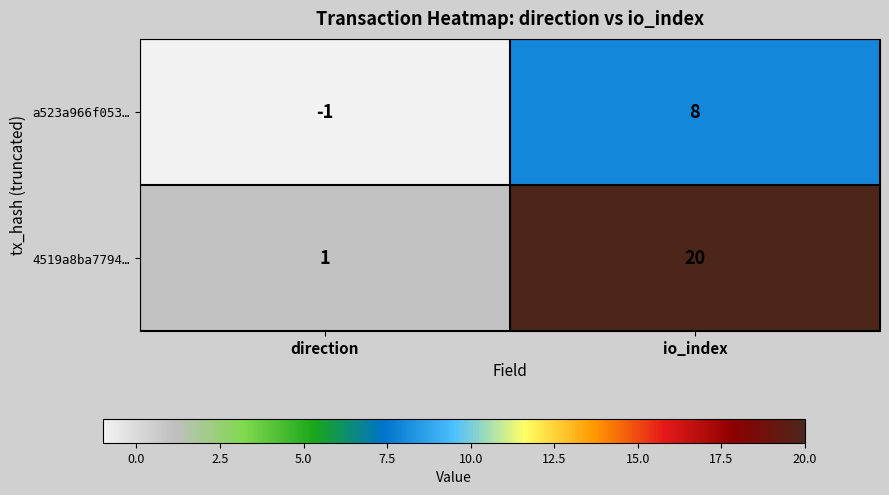

List the series in order of their overall mean, lowest first.

a523a966f053…, 4519a8ba7794…